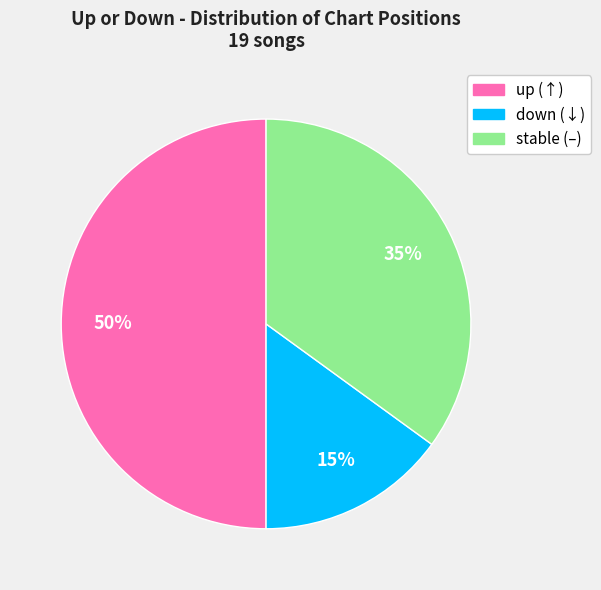

To the nearest percent, what is the difference between the largest and smallest slice percentages?

35%